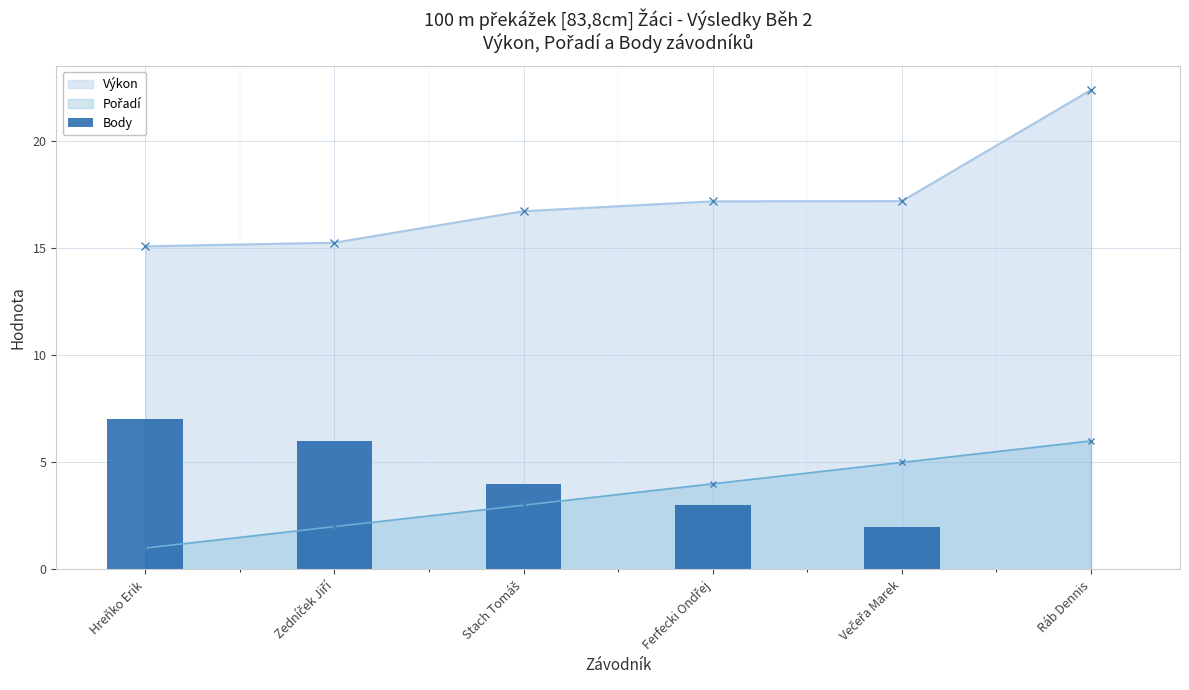

What is the lowest value of the Výkon series?

15.1